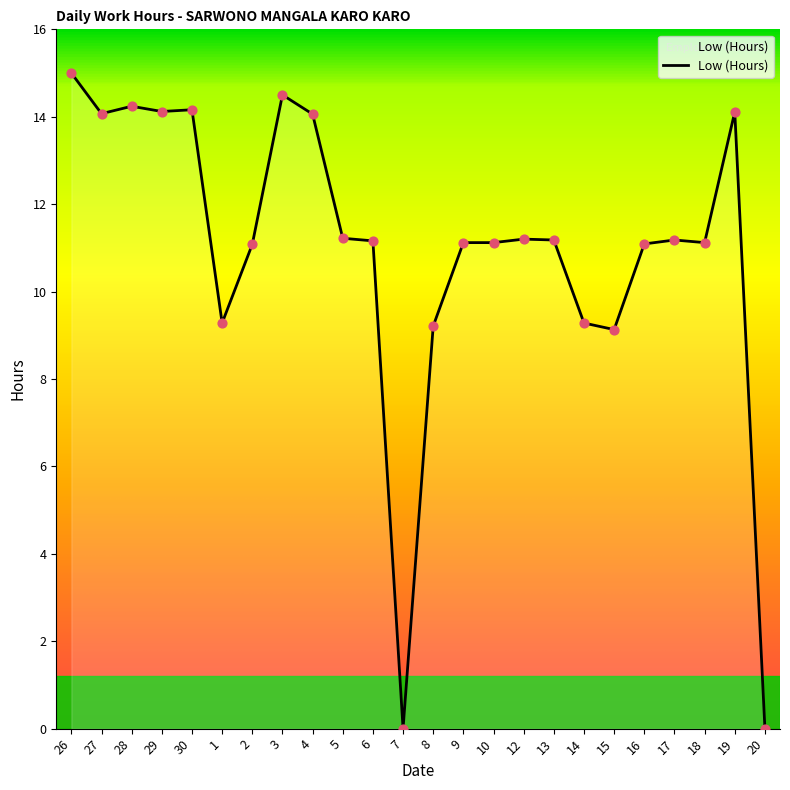

Which has a higher value, 8 or 10?

10